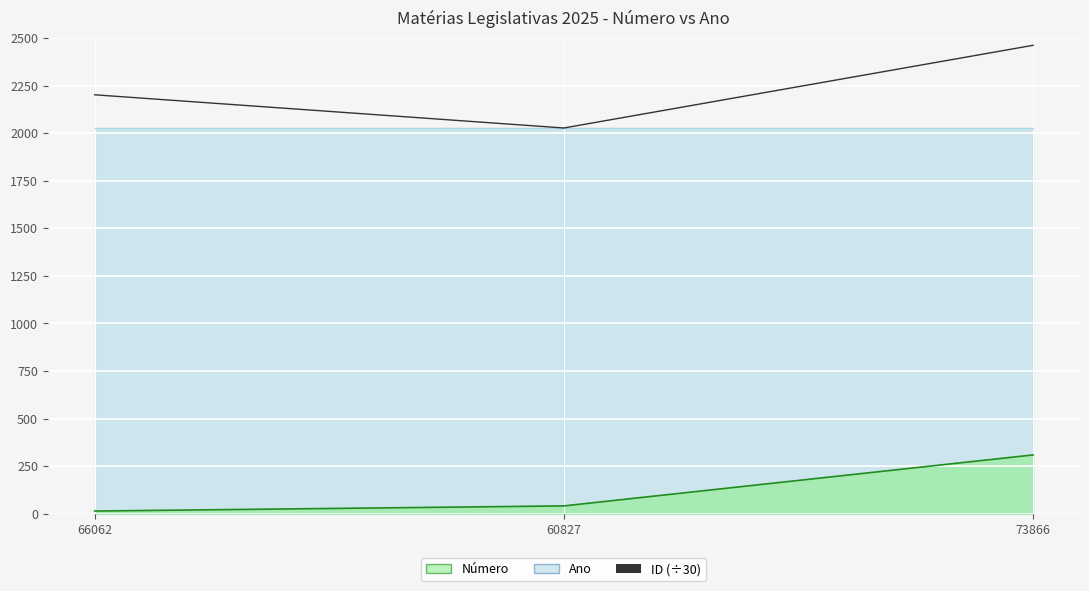

What is the difference between the maximum and minimum values?

434.6